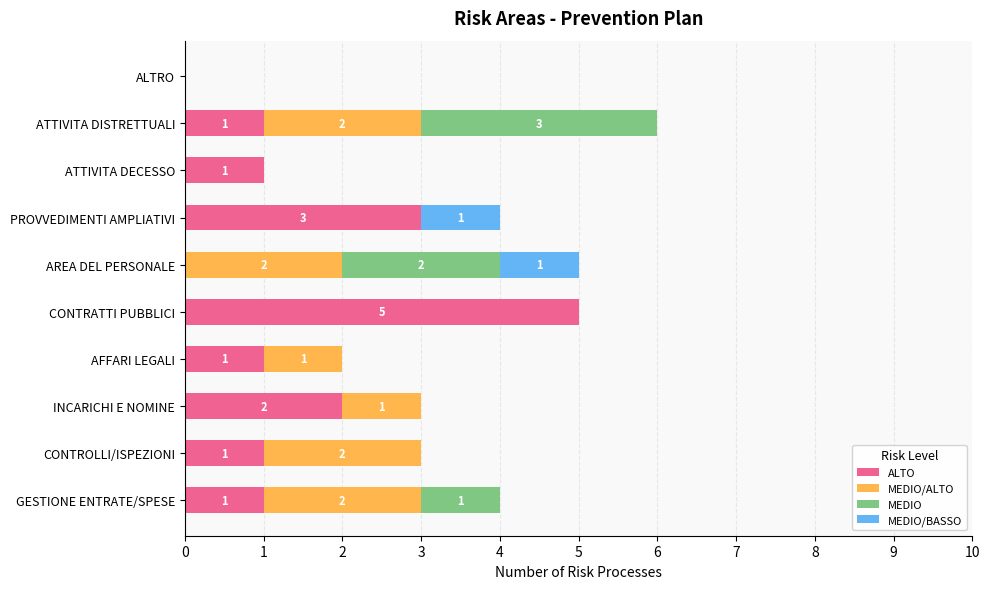

Count the number of data series in this chart.

4